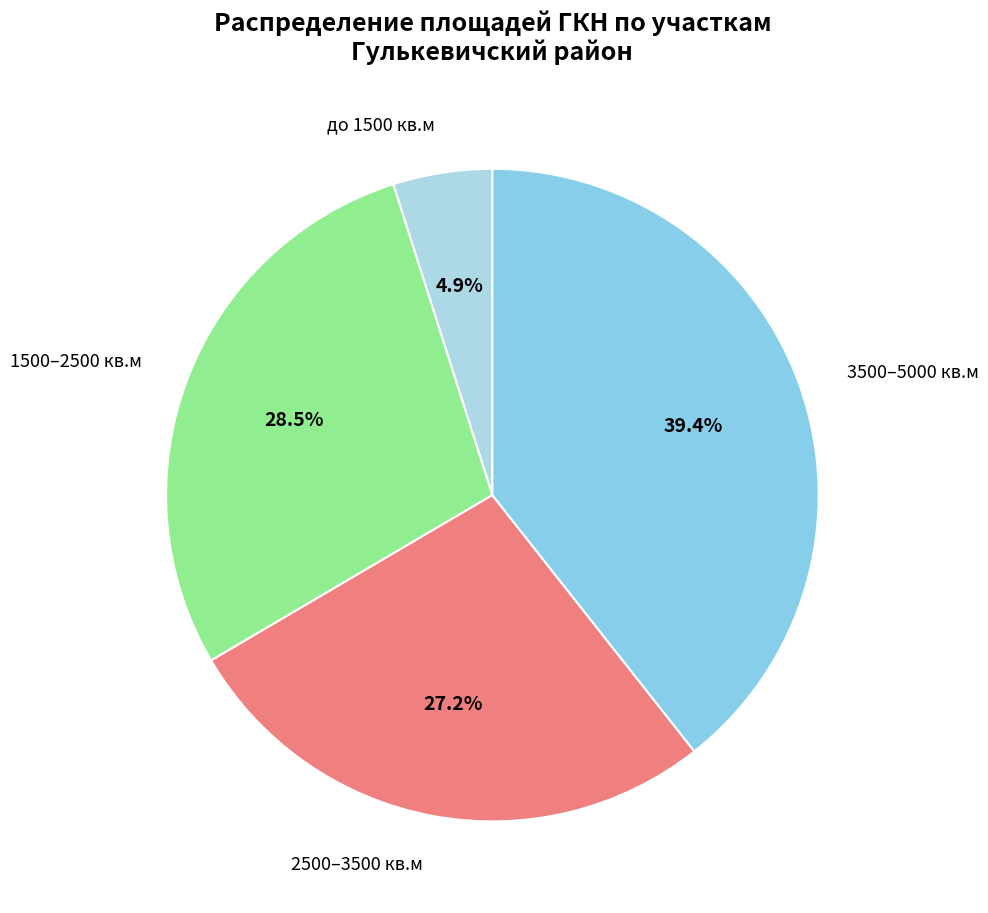

How much of the chart is everything except 2500–3500 кв.м?

72.8%